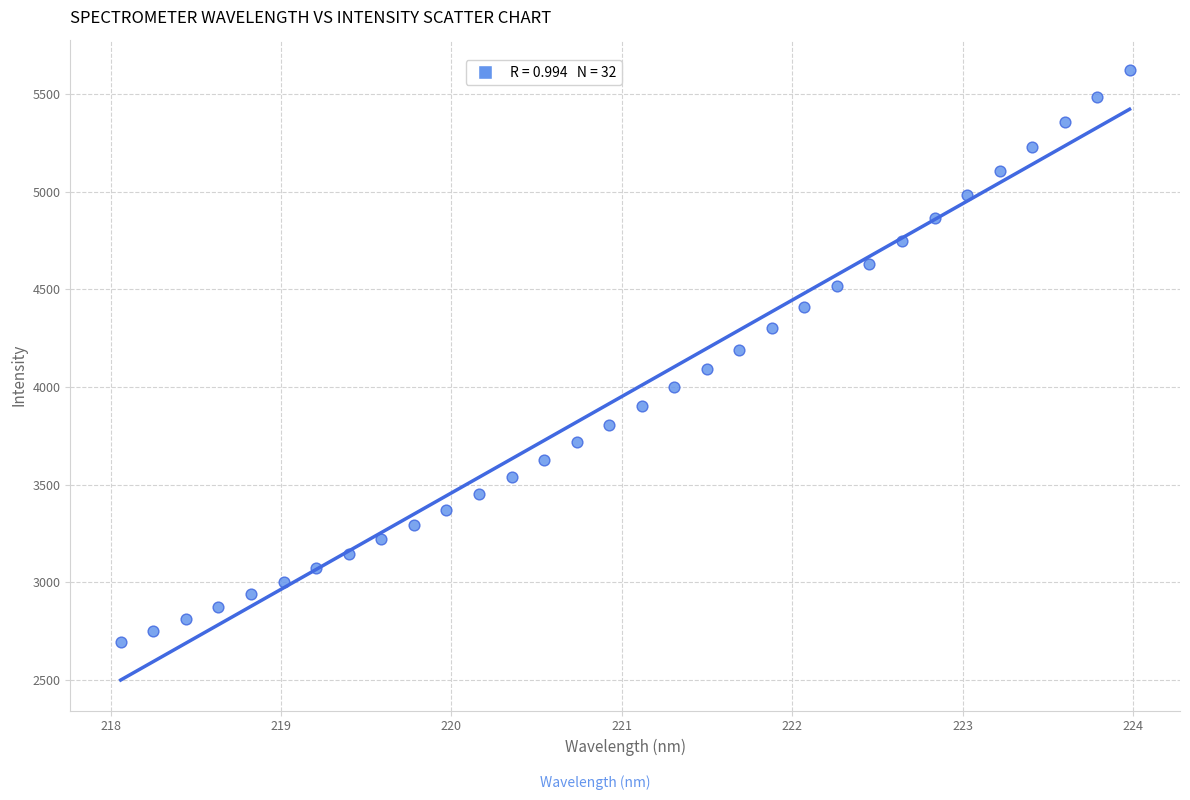

What is the range of X values (max minus min)?

5.9